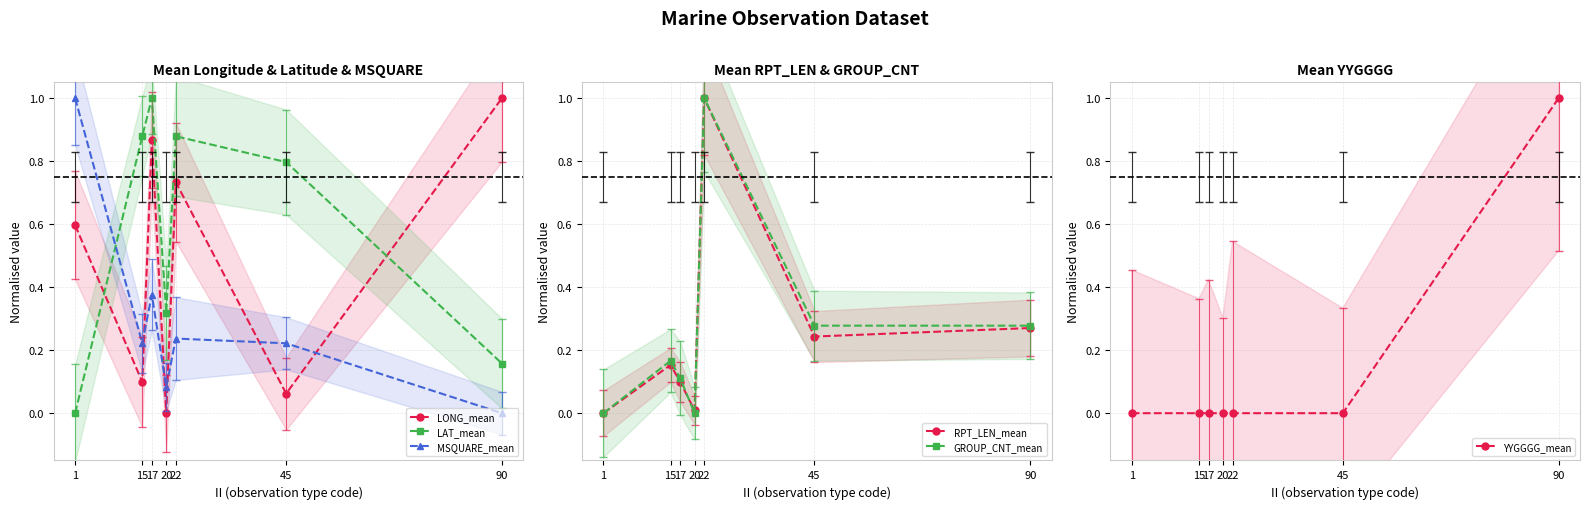

What is the difference between the RPT_LEN_mean values at 45 and 20?

0.2